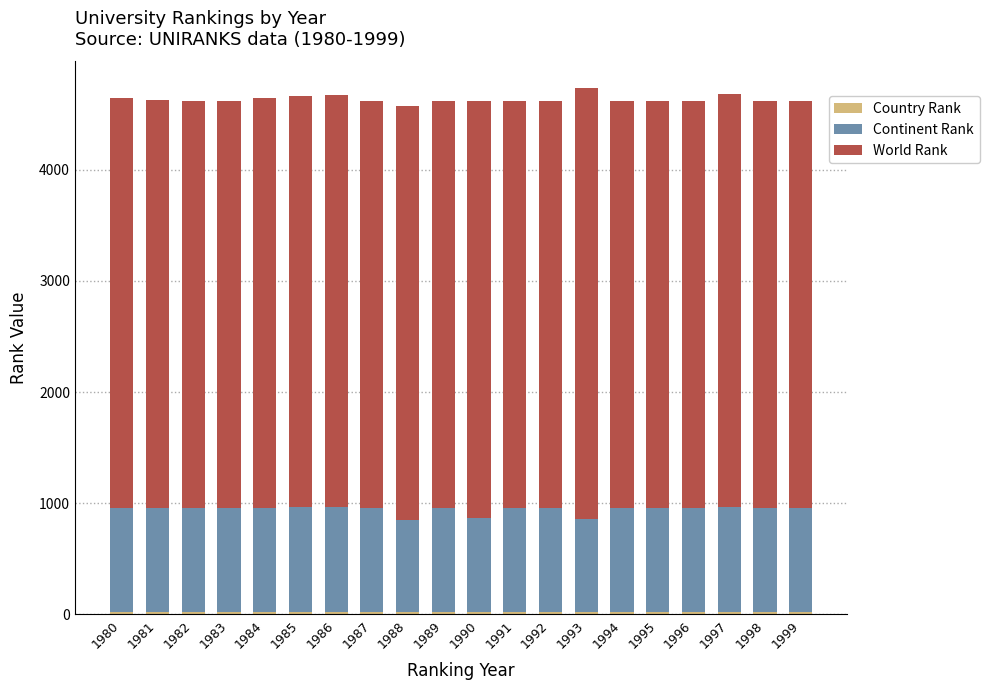

Are the bars grouped side by side (vs. stacked)?

No